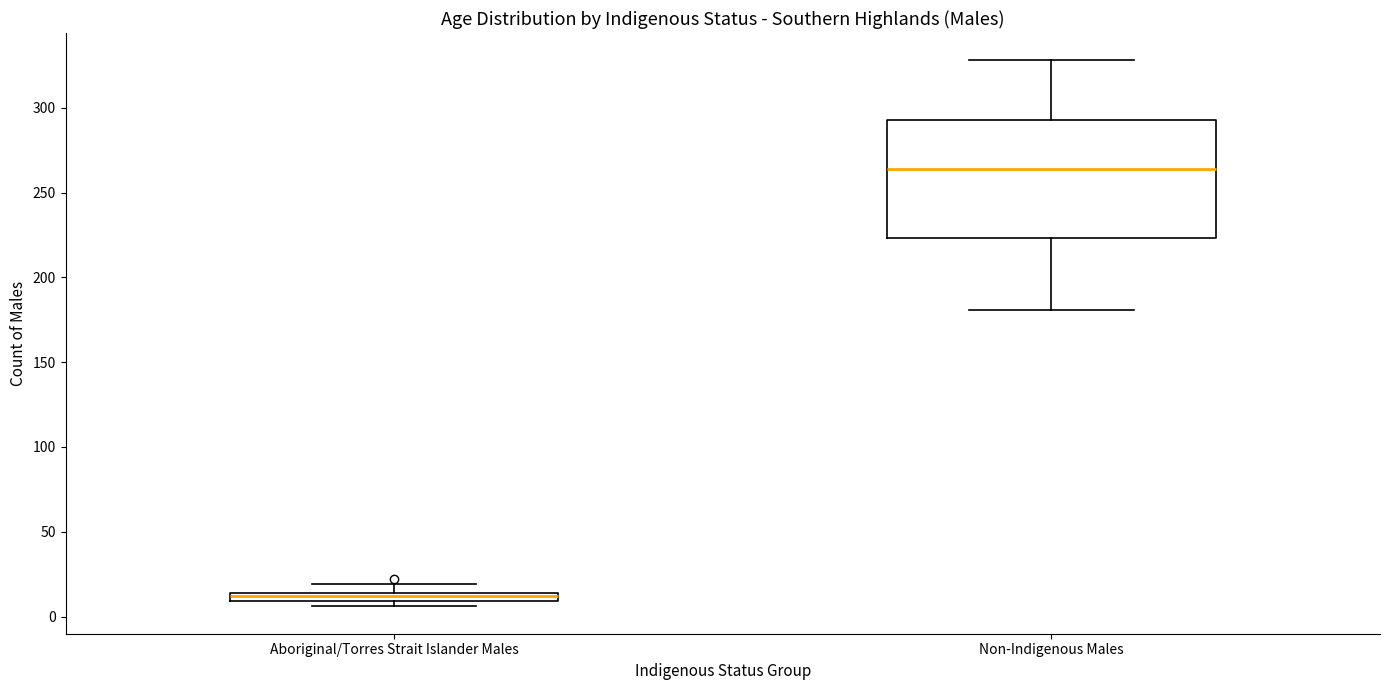

Where is the upper edge of the box for Aboriginal/Torres Strait Islander Males on the y-axis? The values are not printed on the chart, so give them approximately, as read against the axis.

15